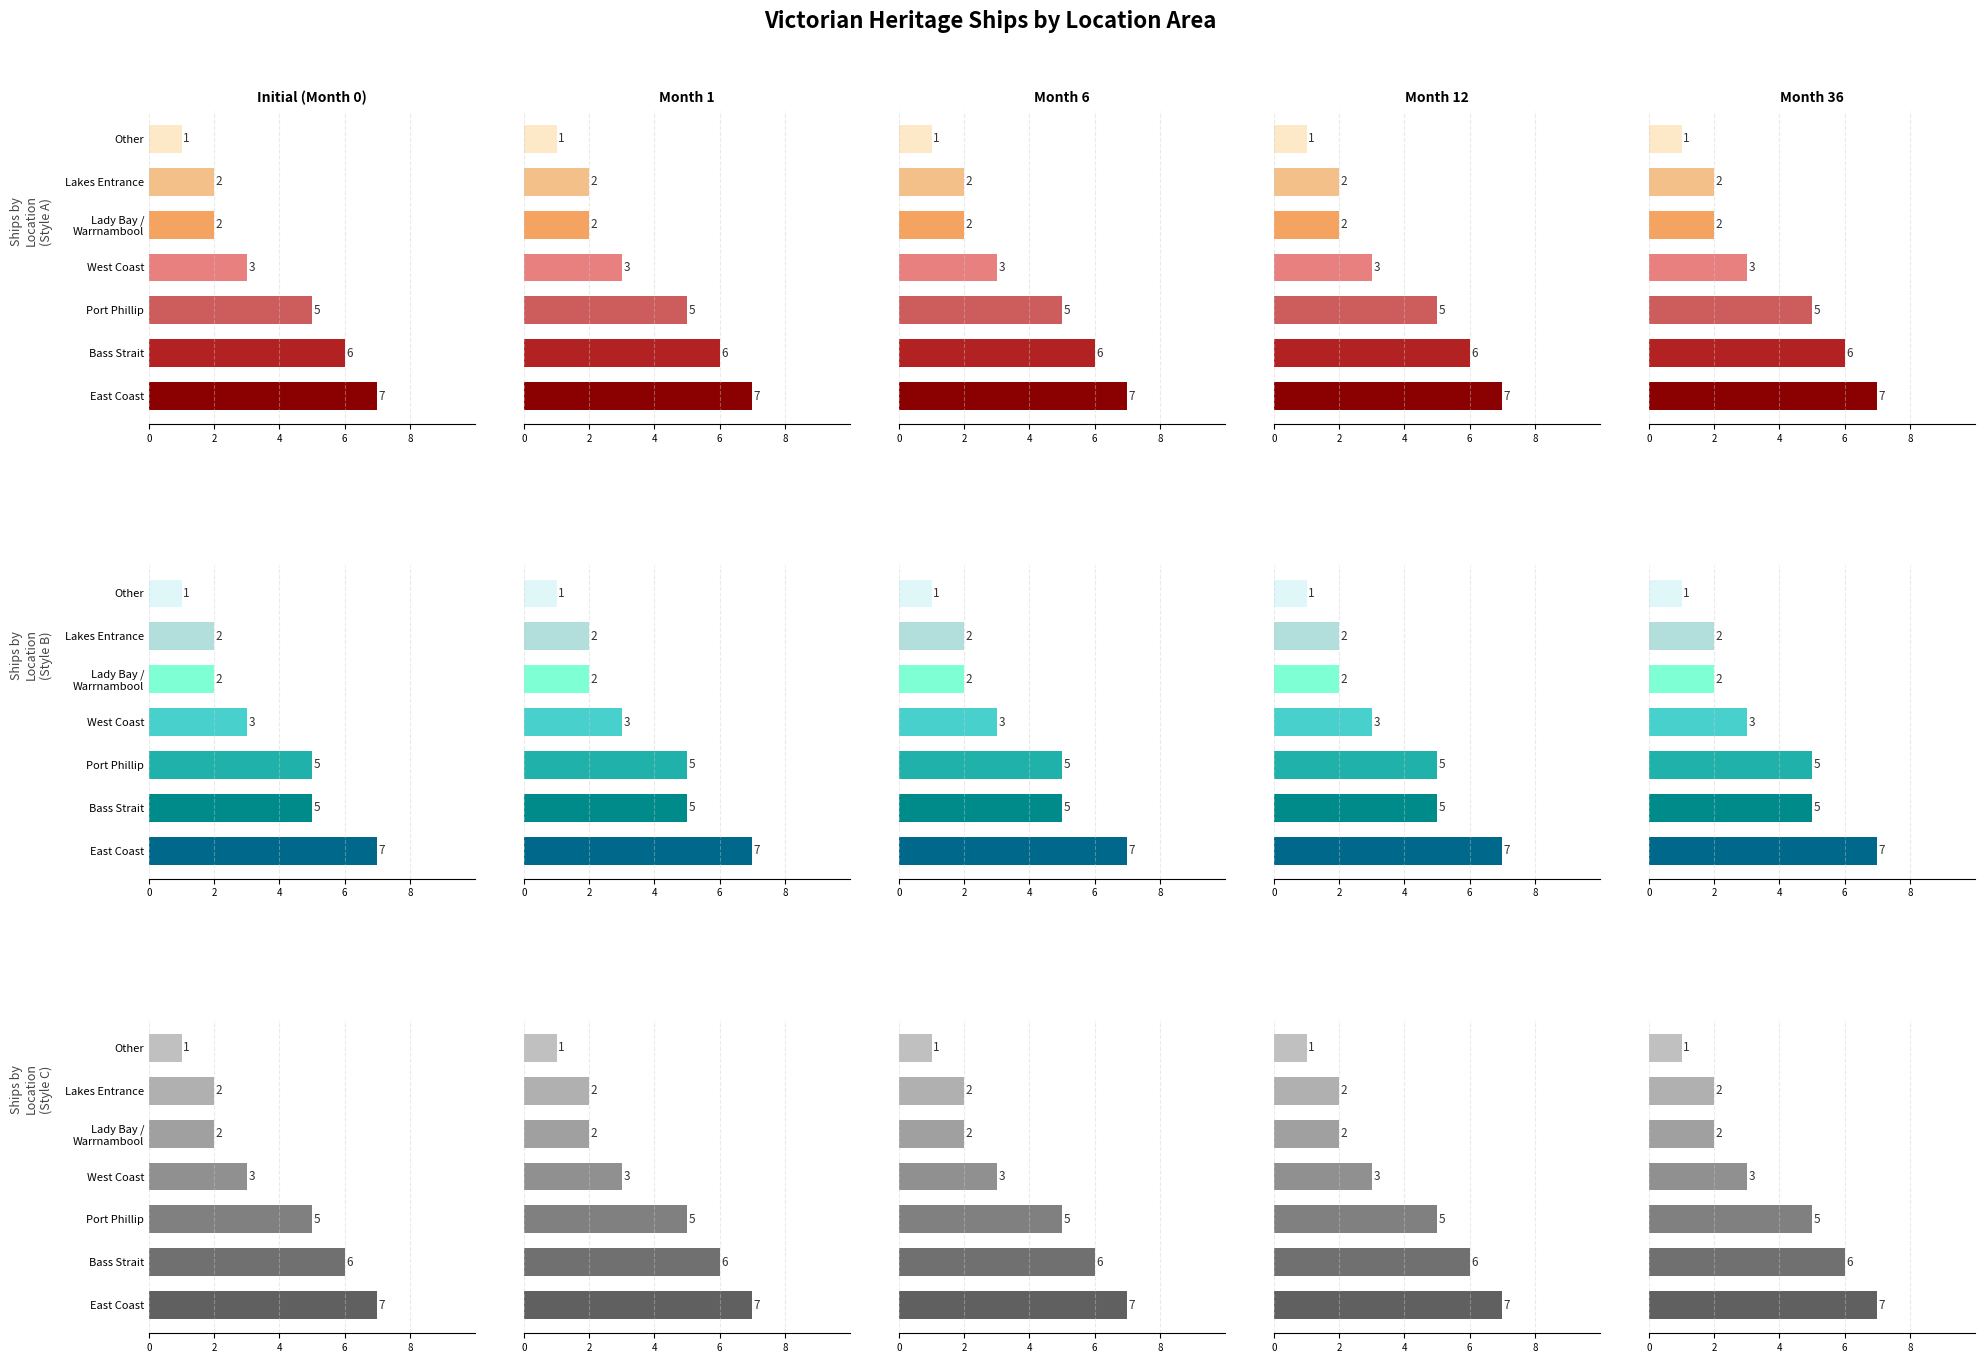

What is the label of the 1st bar from the right?

Other